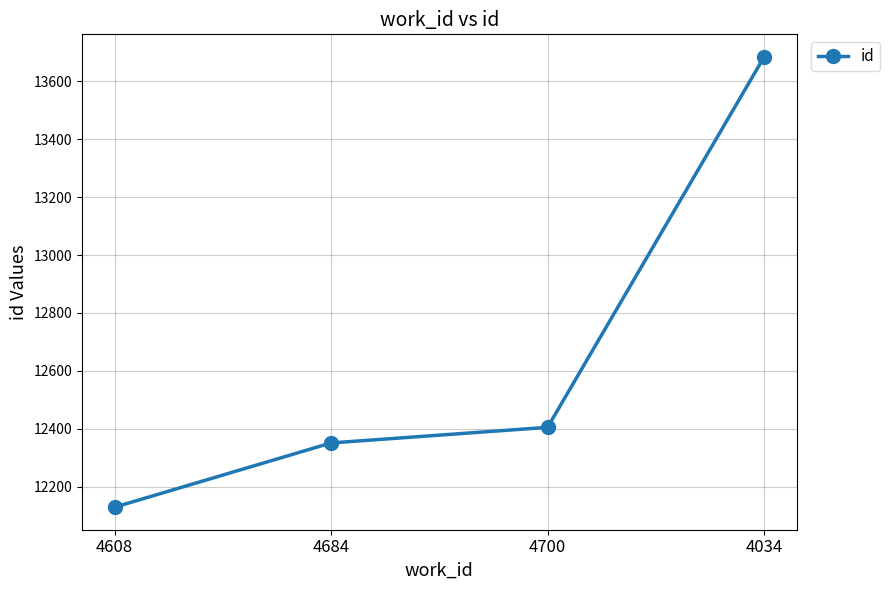

What is the difference between the values at 4684 and 4608?

222